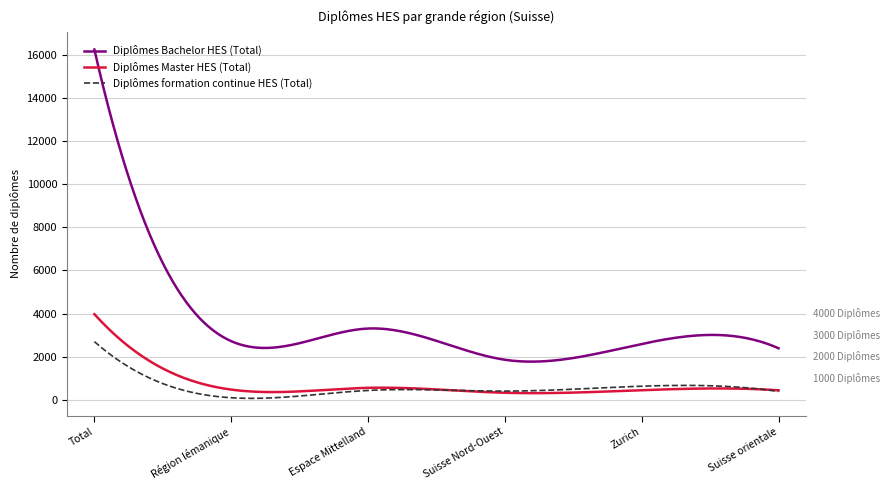

What is the maximum value for Diplômes Bachelor HES (Total)?

16240.0